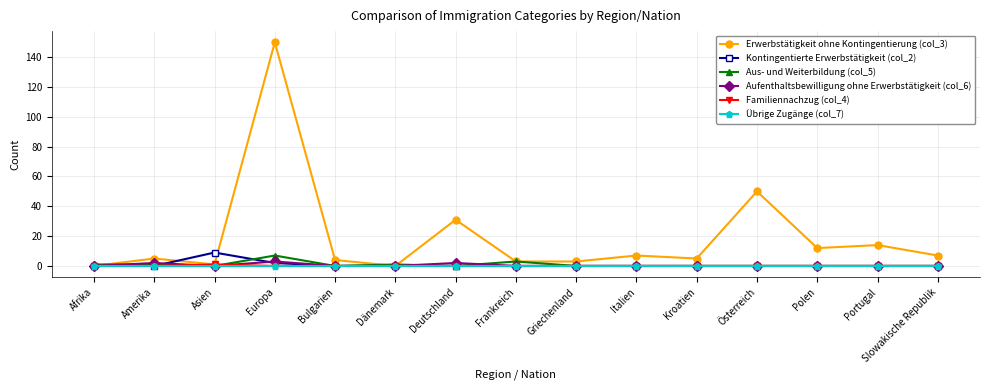

Which series has the widest spread of values?

Erwerbstätigkeit ohne Kontingentierung (col_3)